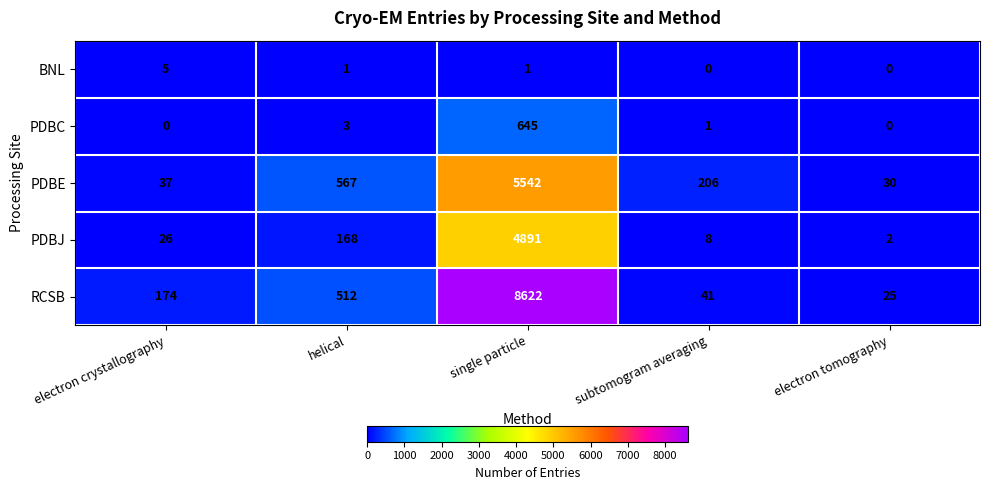

At how many categories does at least one series exceed 7615?

1